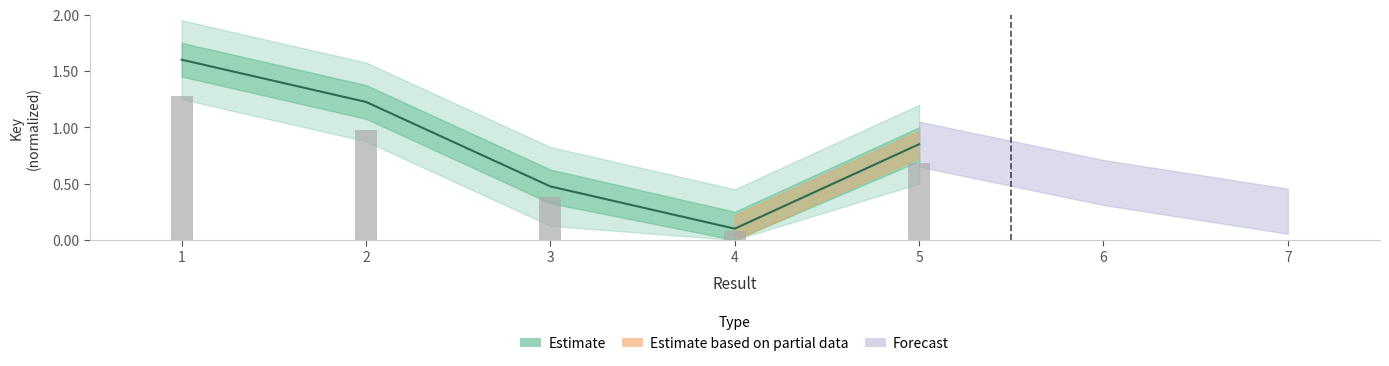

Which category has the highest value across all series?

1